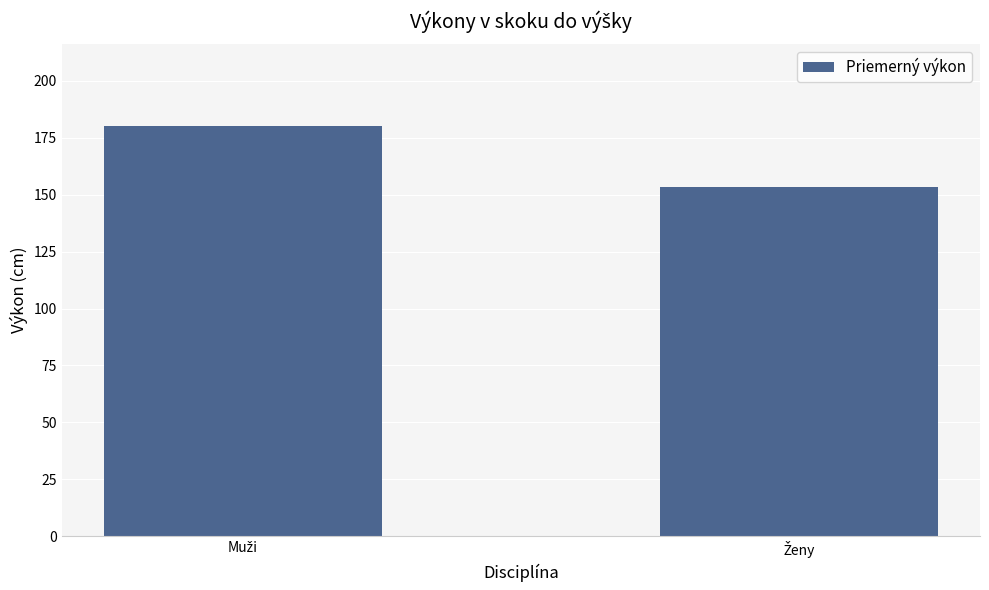

What is the value of the 1st bar from the left?

180.1